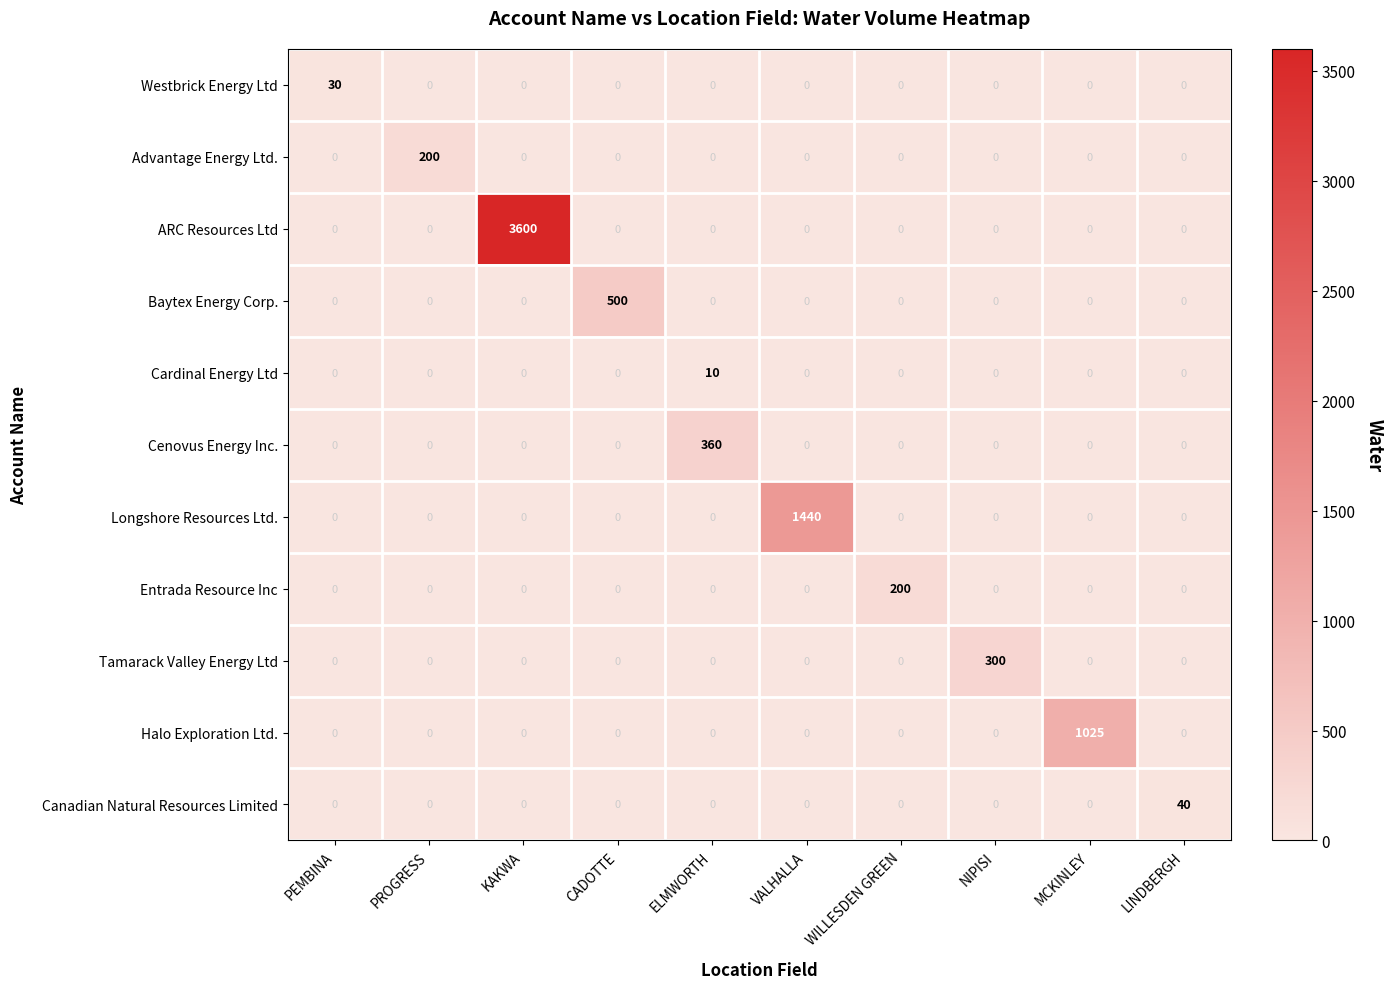

The Advantage Energy Ltd. series shows 0 at VALHALLA. True or false?

True